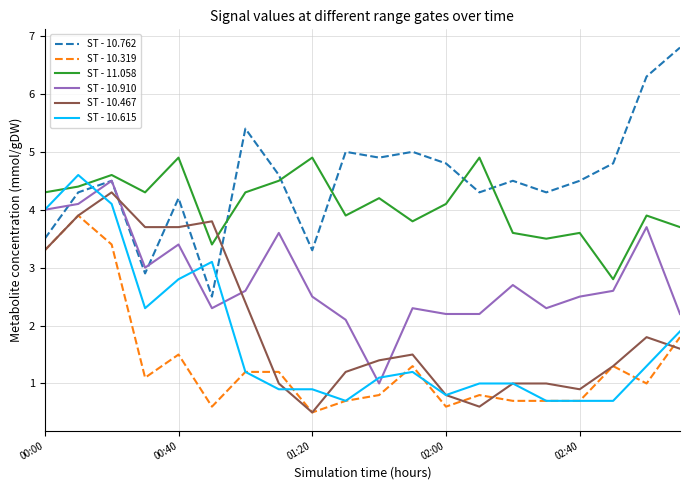

How many intersections are there between ST - 10.467 and ST - 10.910?

4